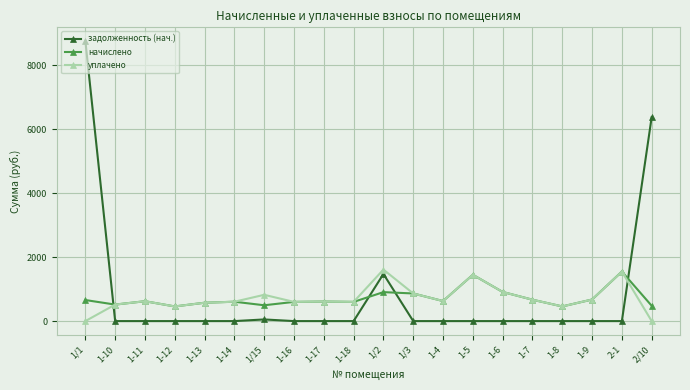

True or false: уплачено has a value of 1024.8 at 1-17.

False